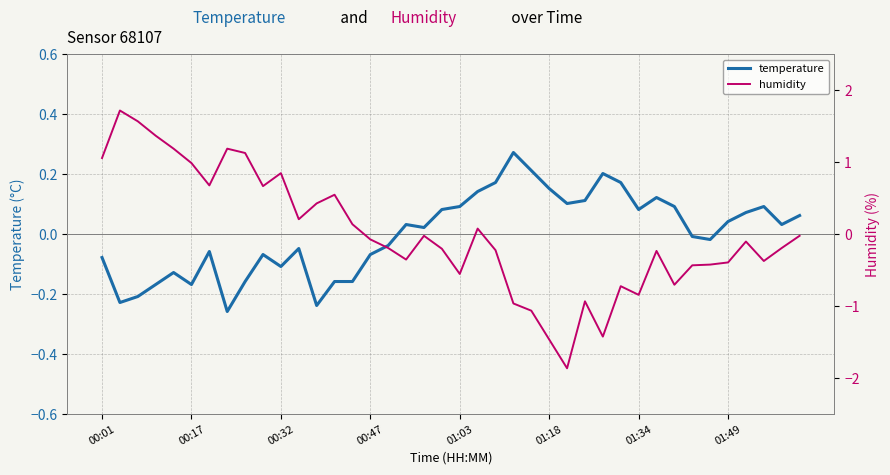

The value of temperature at 00:47 is -0.0. True or false?

False